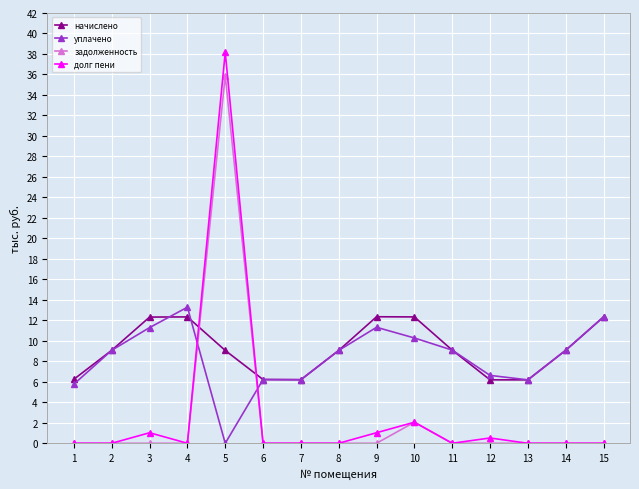

Which series has the widest spread of values?

долг пени